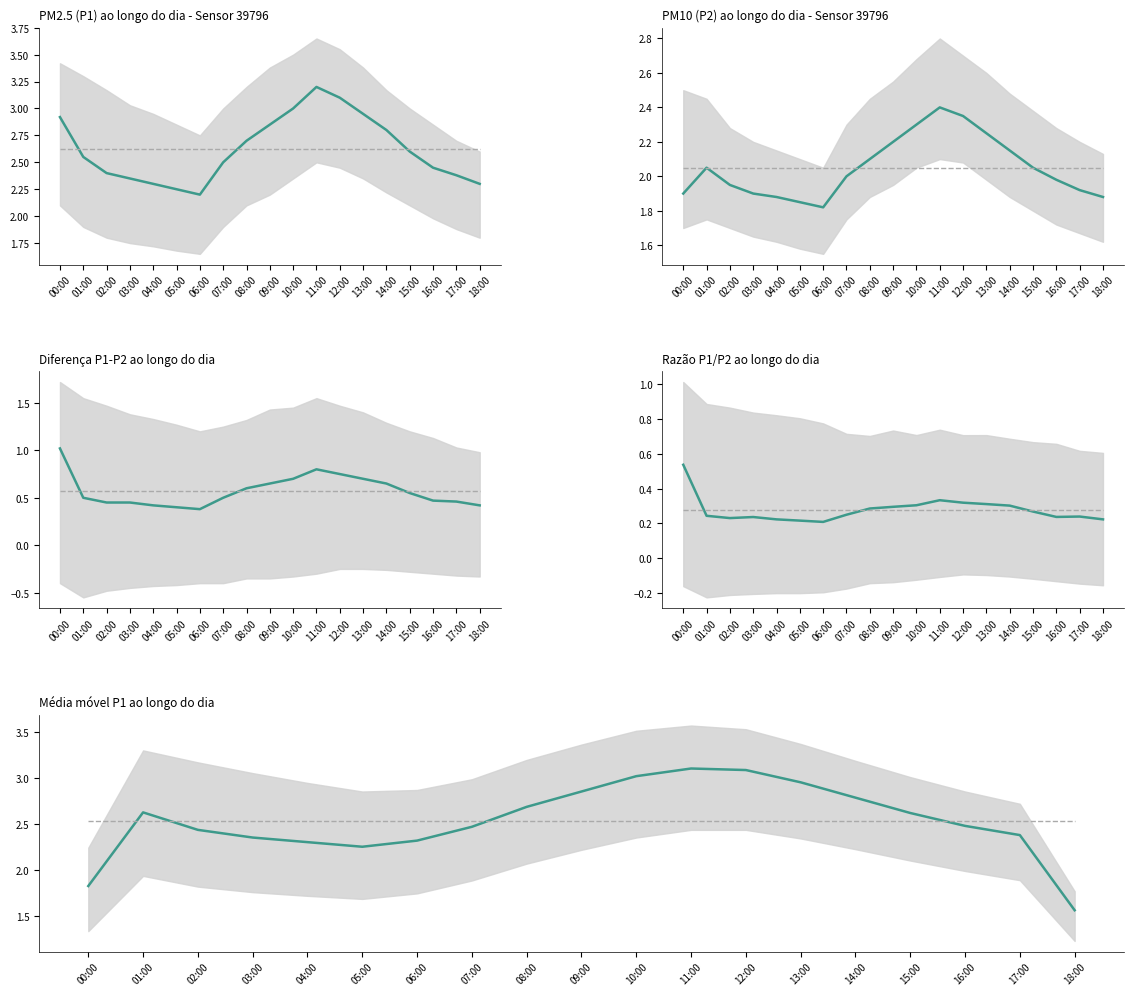

What is the value of the PM2.5 point at the 8th from the left?

2.5